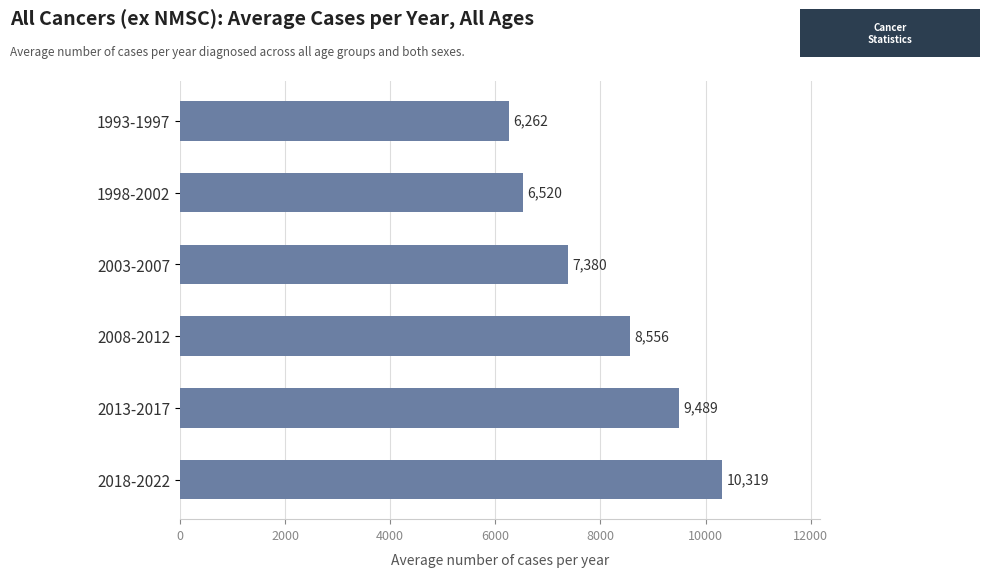

What is the label of the 2nd bar from the top?

1998-2002